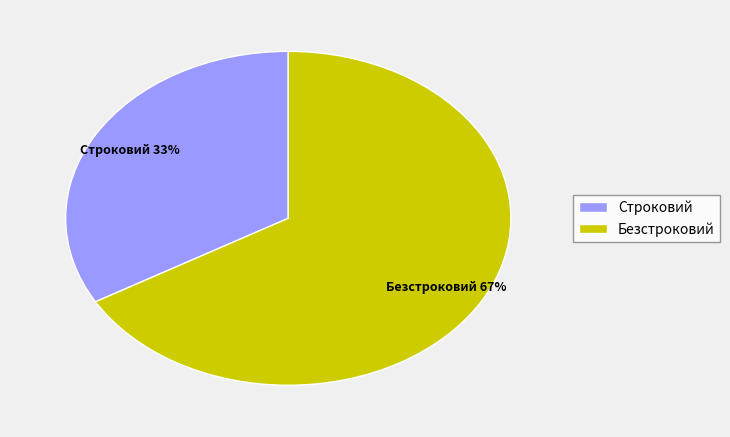

Does Строковий account for over 50% of the chart?

No